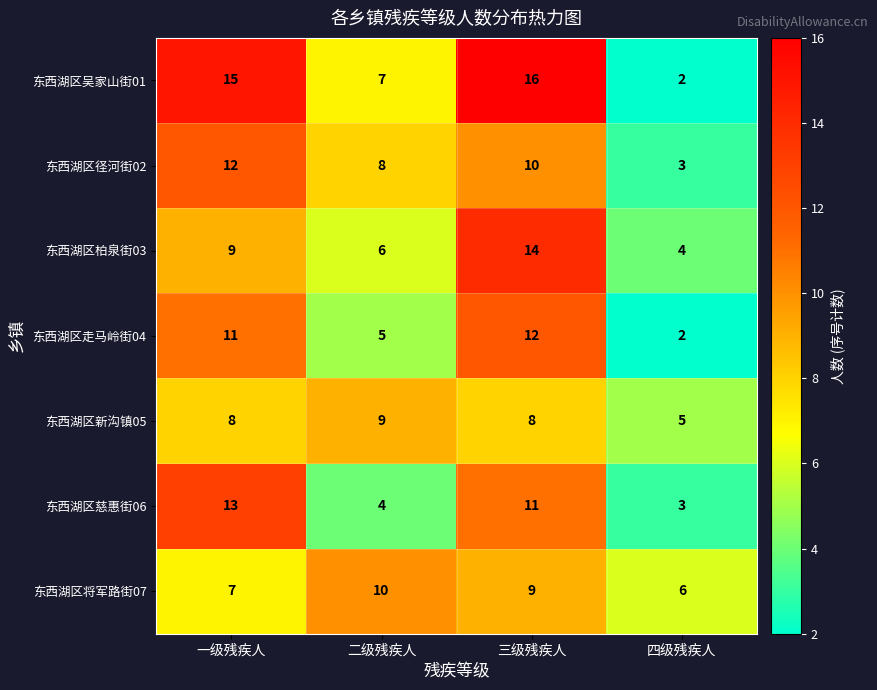

What is the difference between the maximum and minimum values in the 东西湖区走马岭街04 series?

10